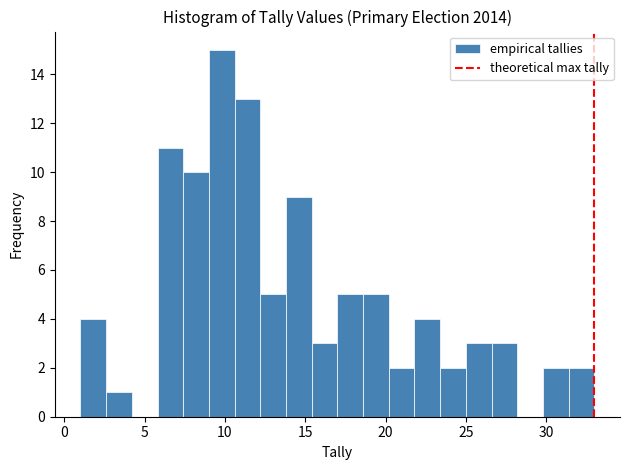

Read against the x-axis, roughly where is the centre of the tallest bar?

10.0